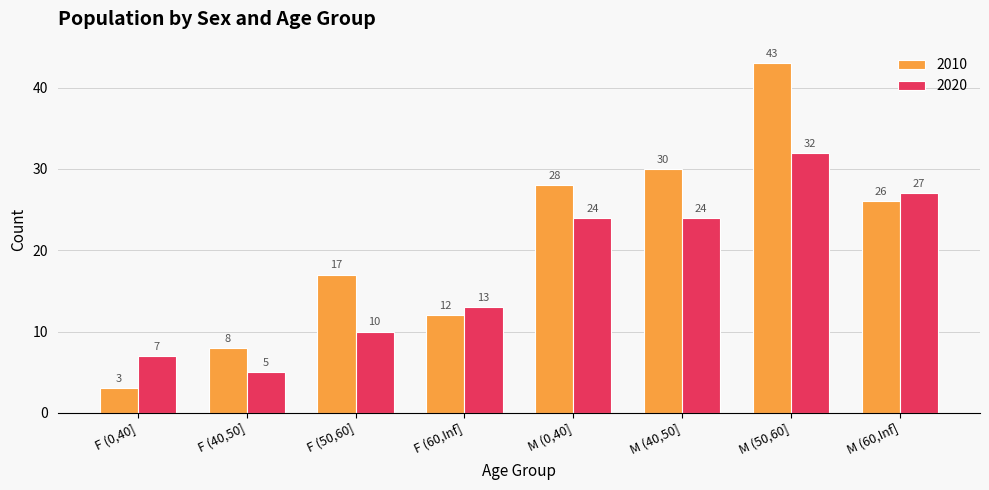

Which series changed the most between F (40,50] and M (40,50]?

2010